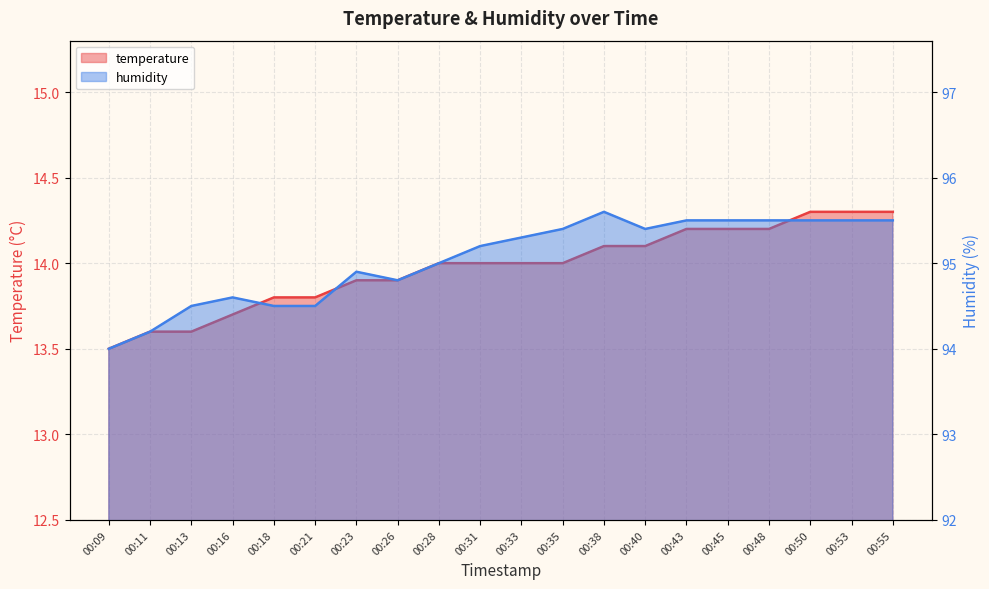

What is the value of the temperature point at the 19th from the left?

14.3